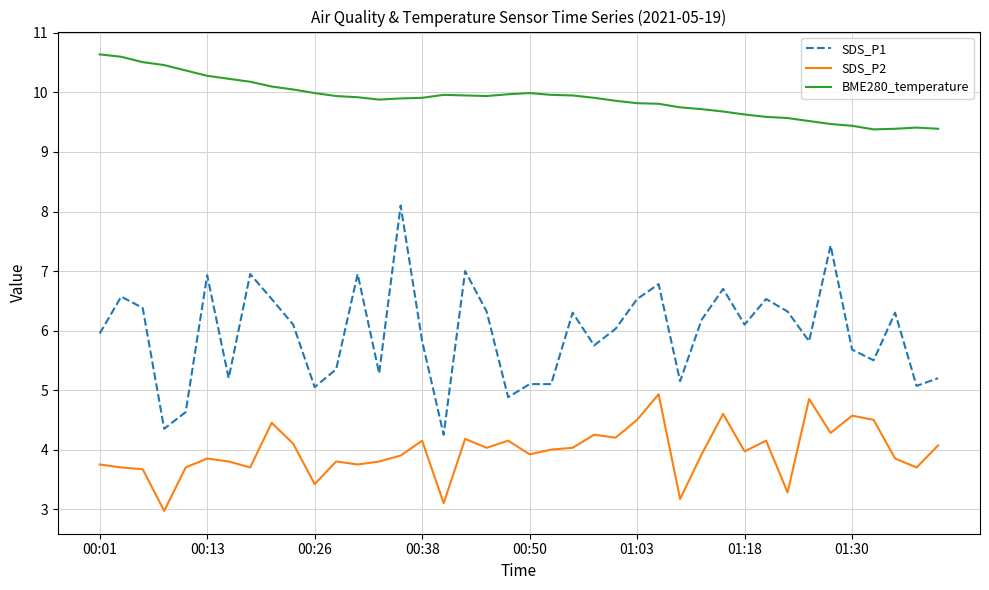

List the series in order of their peak value, lowest first.

SDS_P2, SDS_P1, BME280_temperature